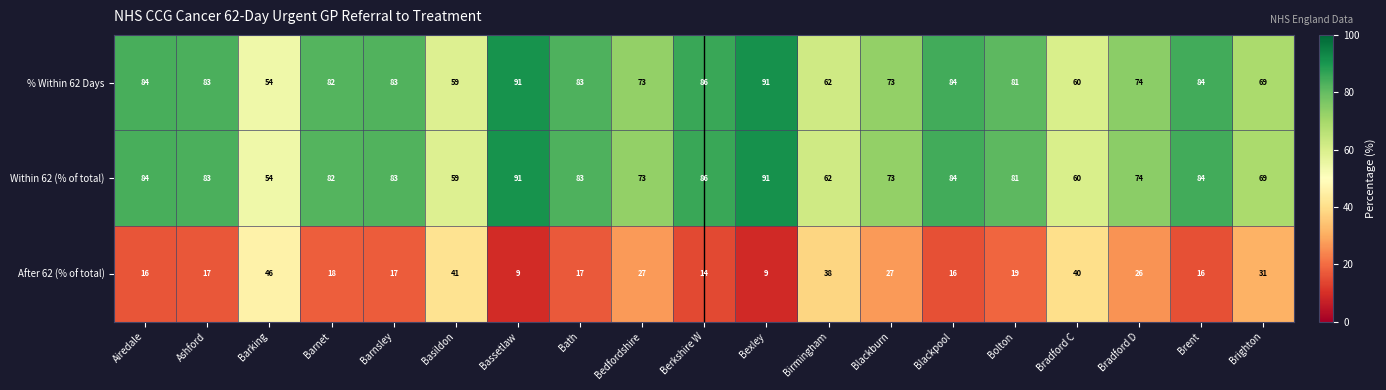

How many distinct data groups are displayed?

3